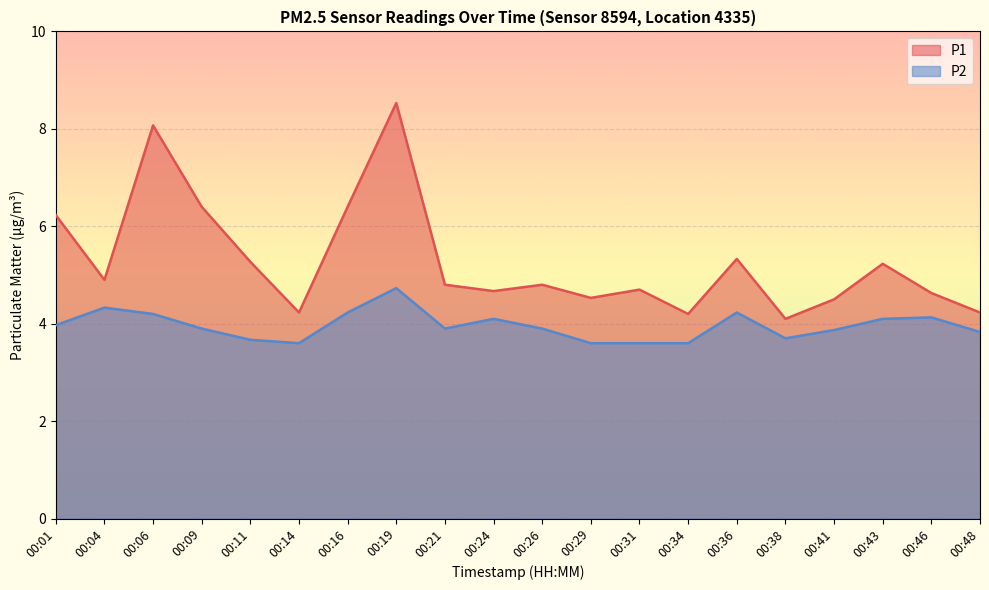

Rank the series by their maximum value, from highest to lowest.

P1, P2